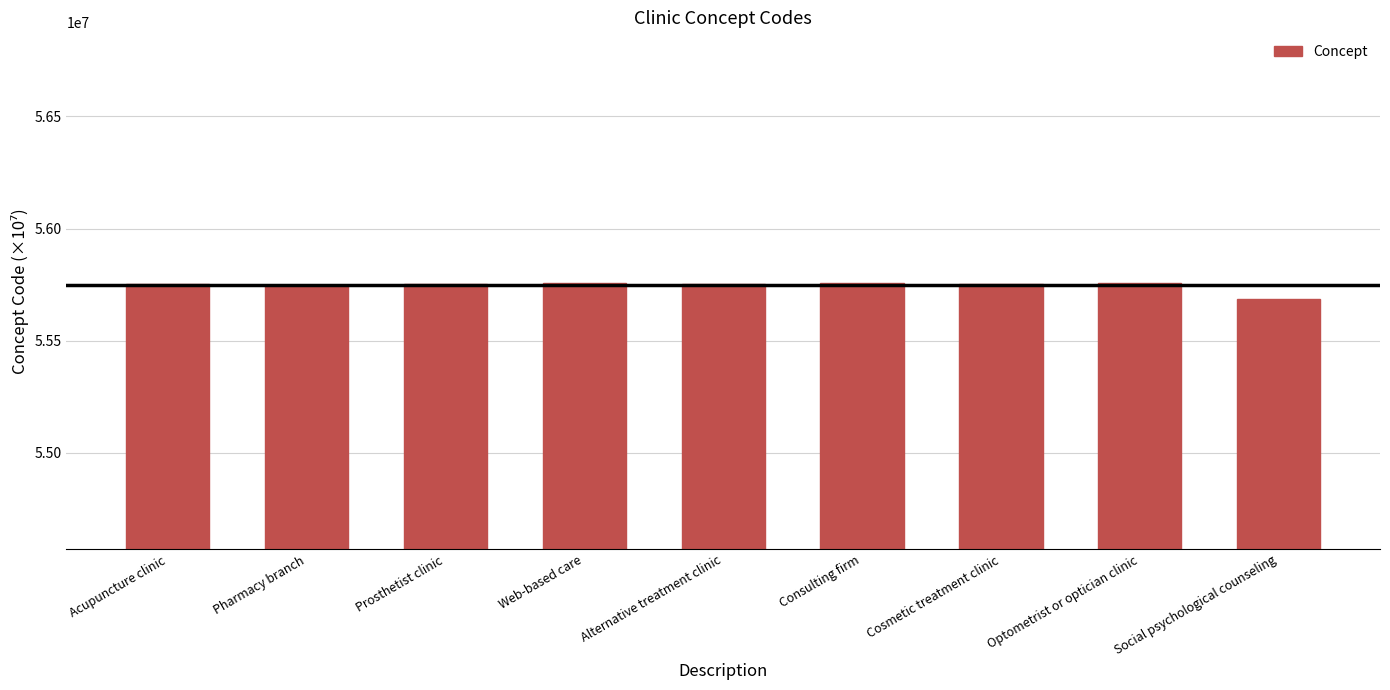

What value does the data have at Acupuncture clinic?

55751100.0